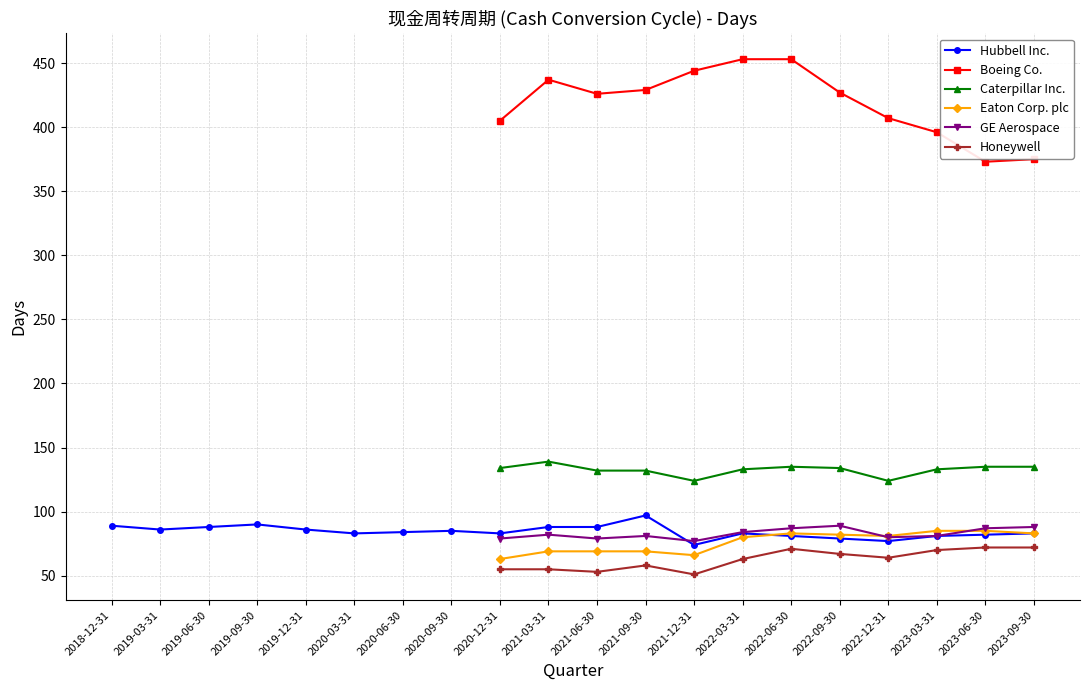

True or false: Caterpillar Inc. and Honeywell intersect in this chart.

False